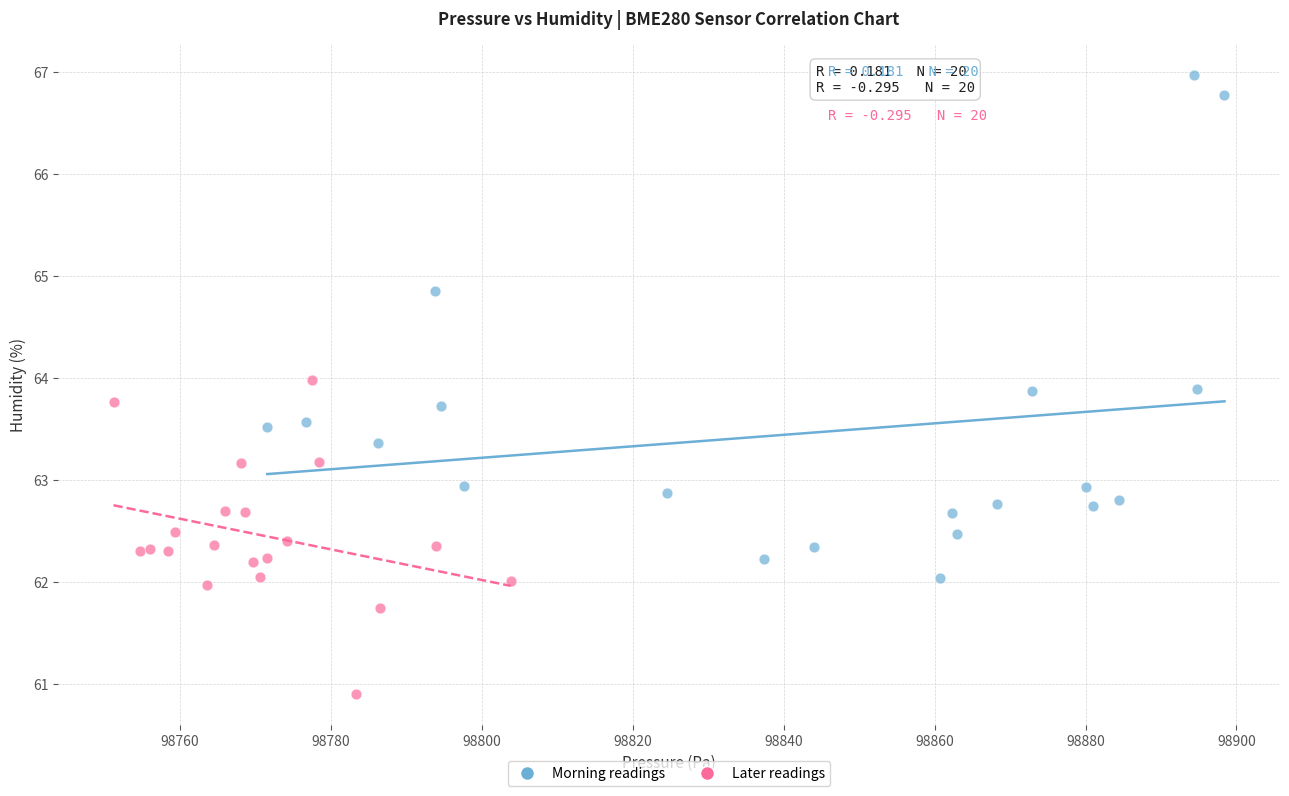

Which series reaches the minimum Y coordinate?

Later readings